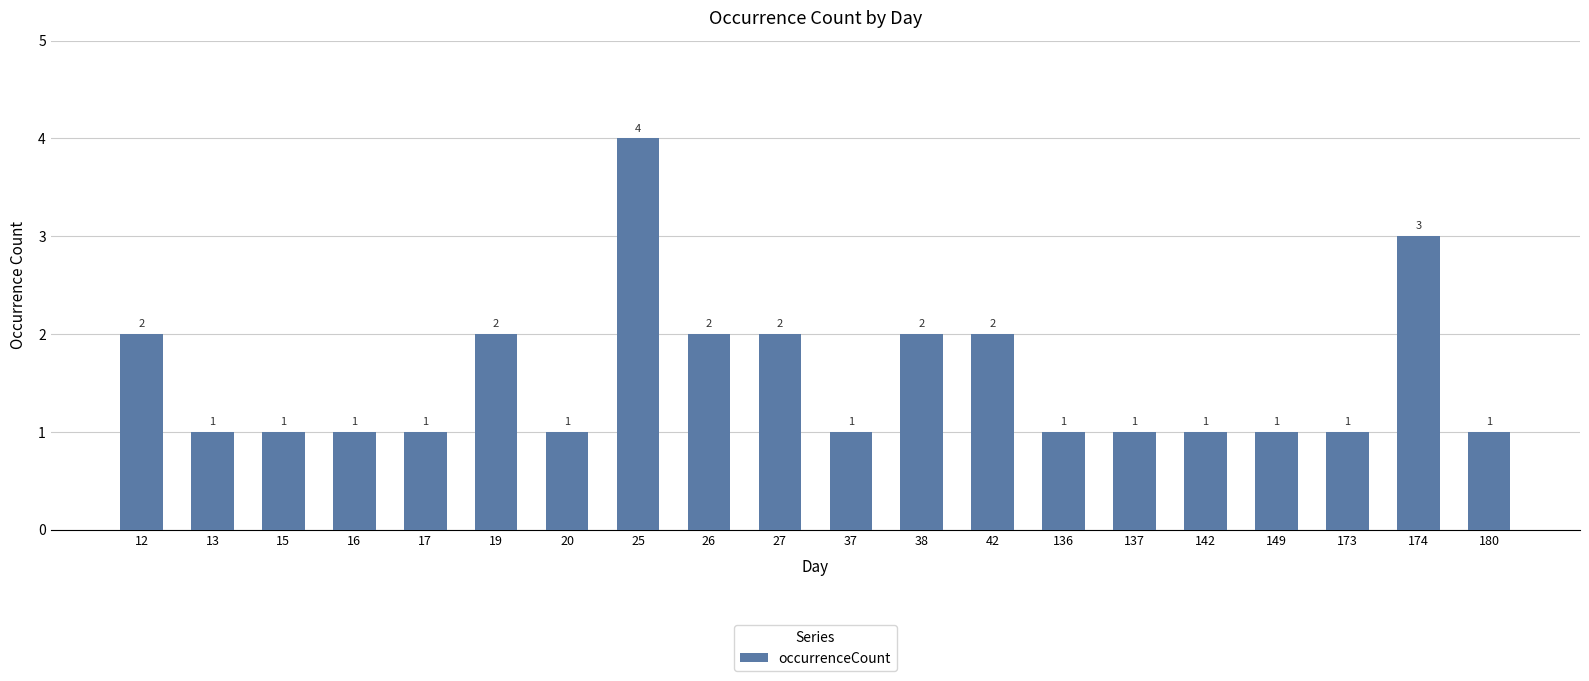

Between 17 and 19, which is larger?

19